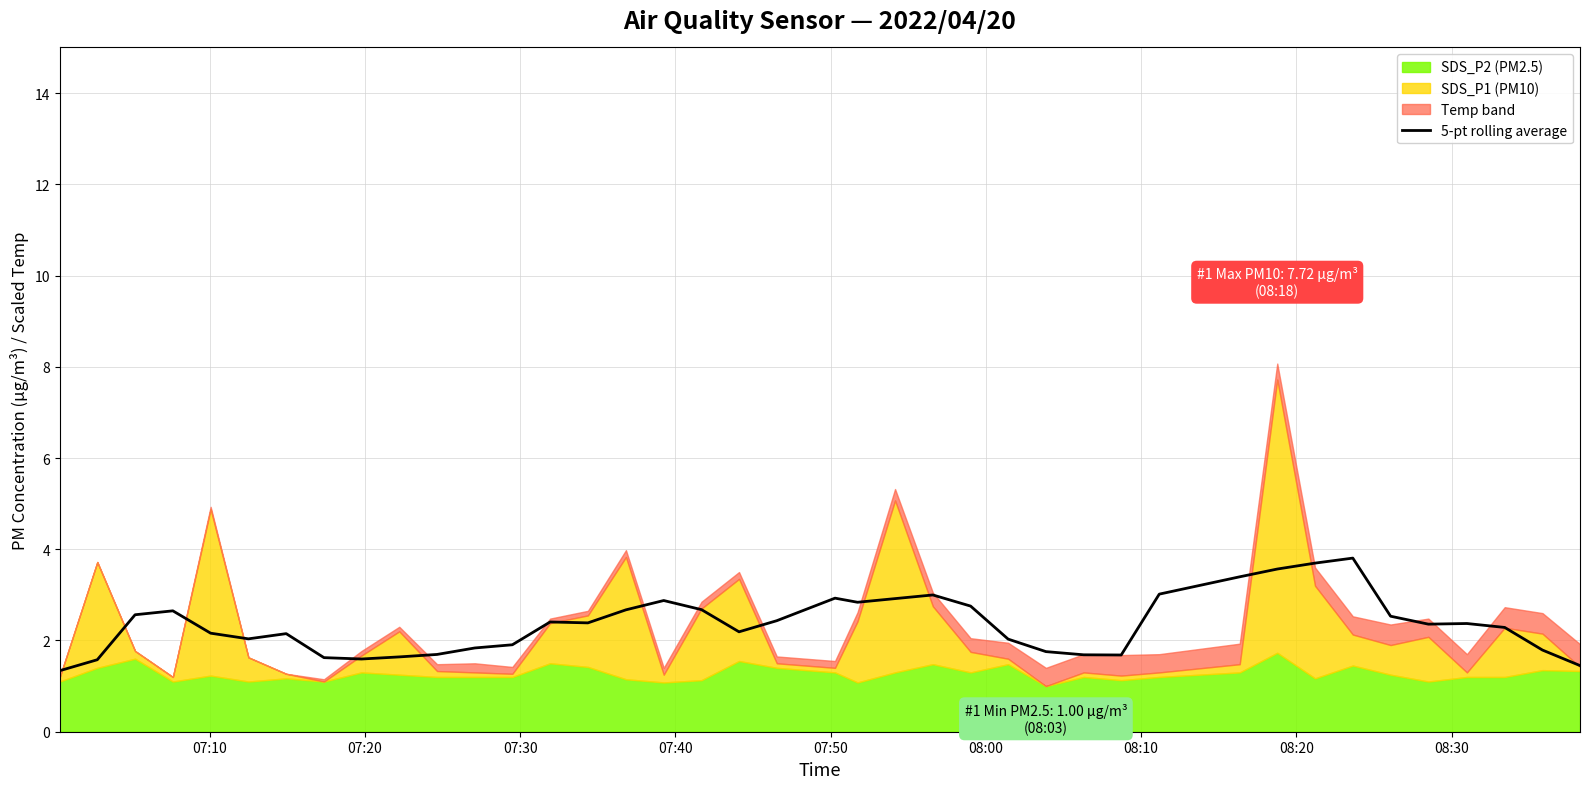

What is the highest value of the 5-pt rolling average series?

3.8